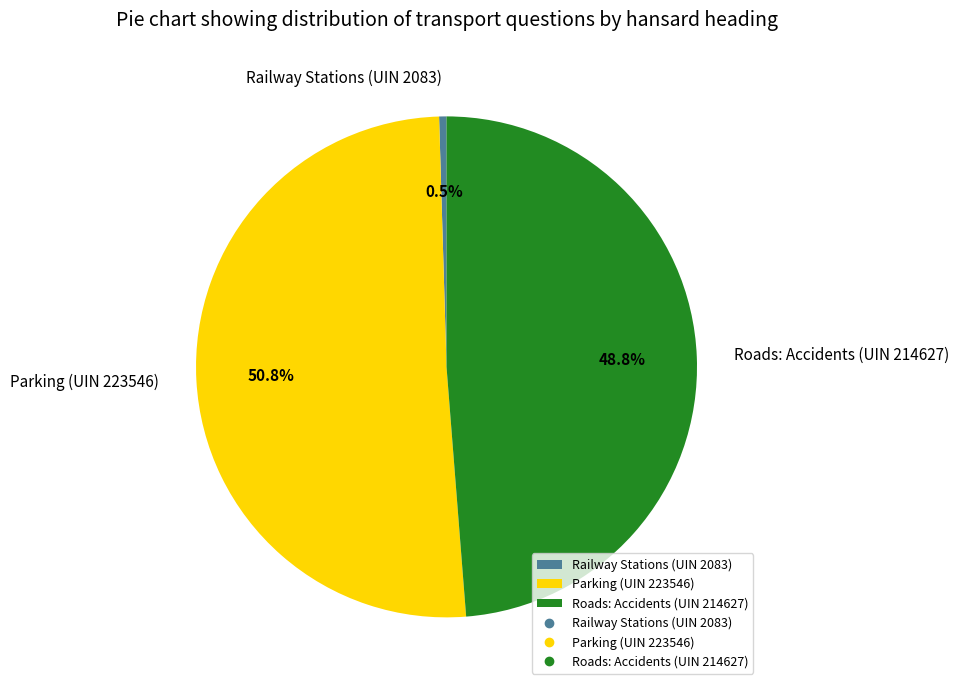

True or false: Roads: Accidents (UIN 214627) accounts for 39% of the total.

False